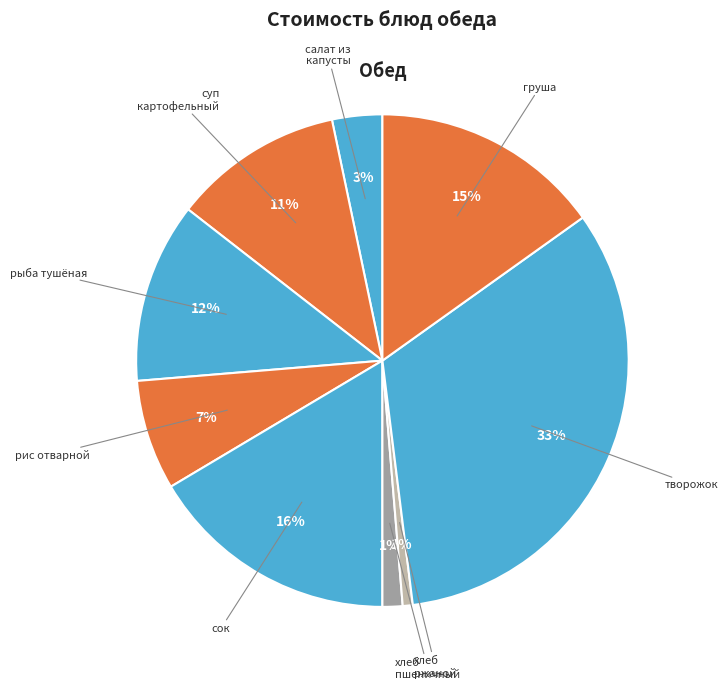

How many slices are in this pie chart?

9